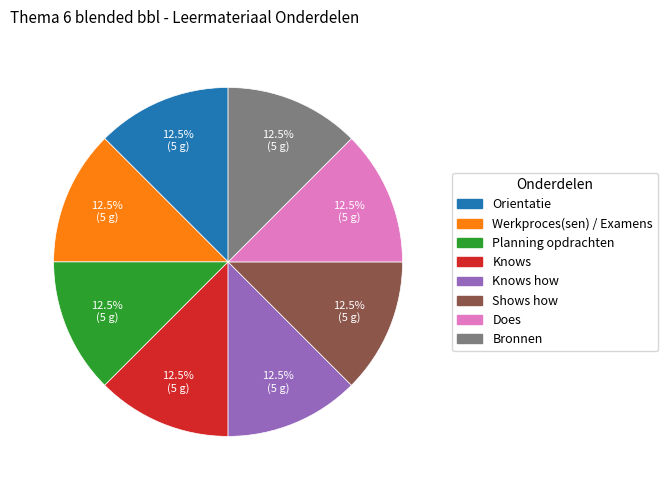

Is there a majority slice in this chart?

No